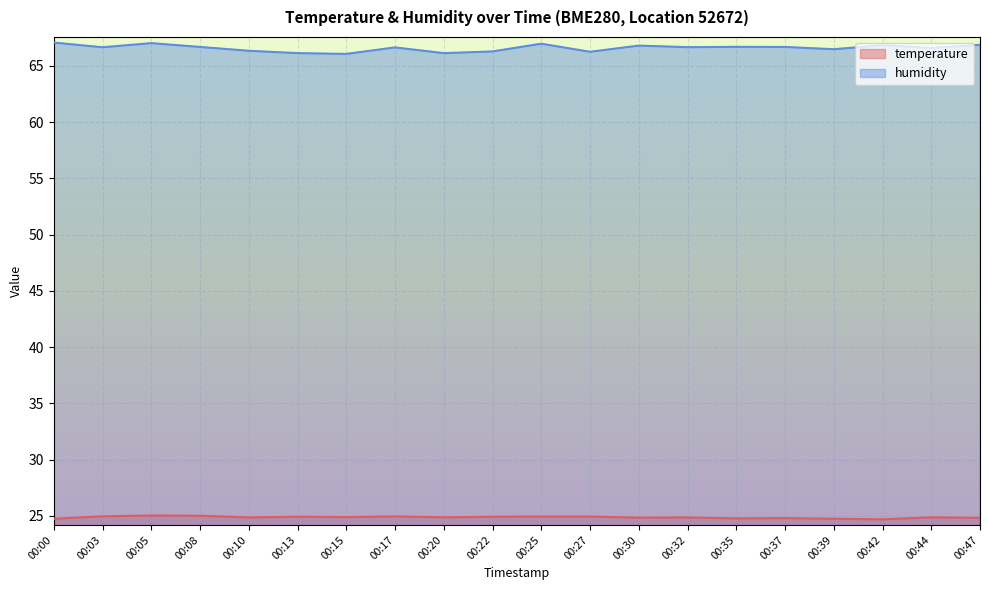

Is it true that humidity equals 67.1 at 00:00?

True